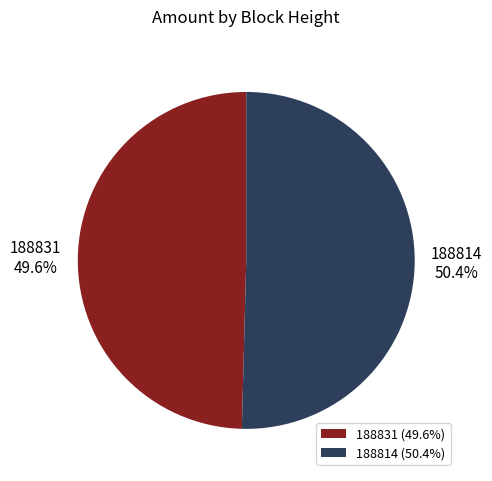

Does 188814 represent more than half of the total?

Yes